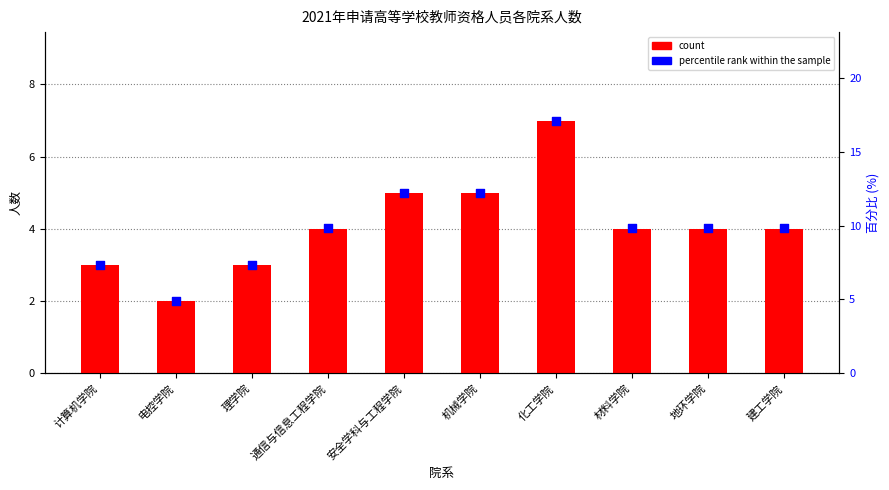

What are all the series names shown in the legend?

count, percentile rank within the sample